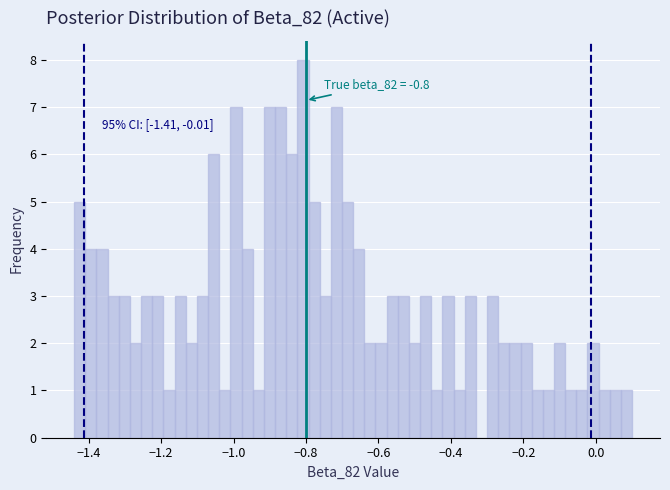

Around what value on the x-axis is the tallest bar? Give the approximate position of its centre, as read against the axis.

-0.80